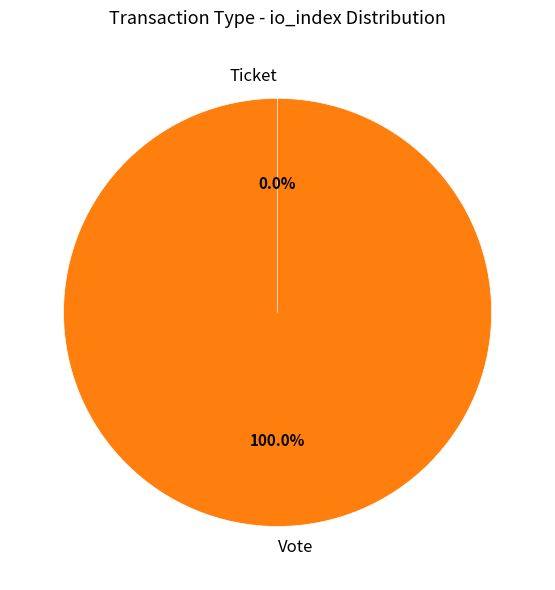

Rank the categories by value from lowest to highest.

Ticket, Vote